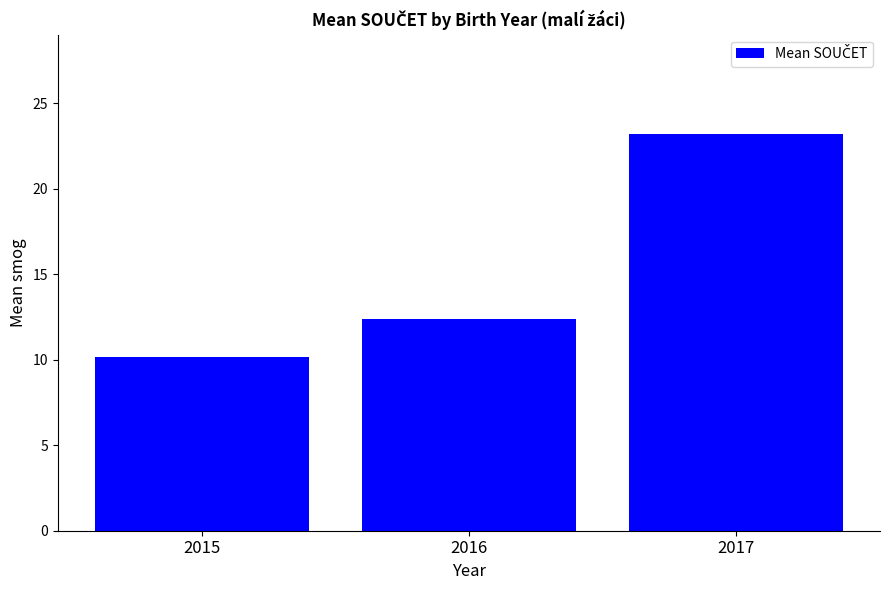

Rank the categories by value from highest to lowest.

2017, 2016, 2015